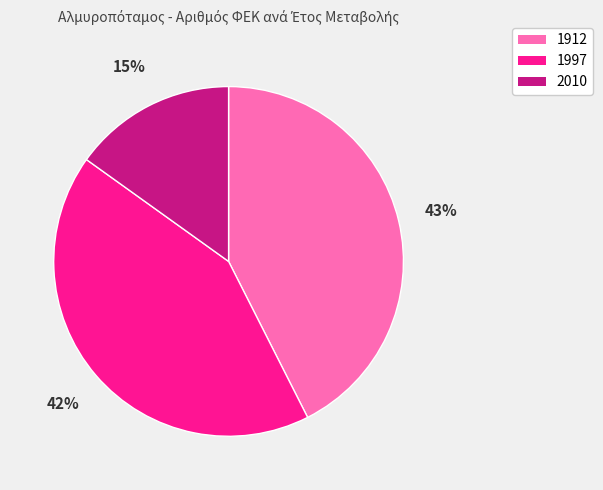

Do 1997 and 2010 together represent more than half of the pie?

Yes